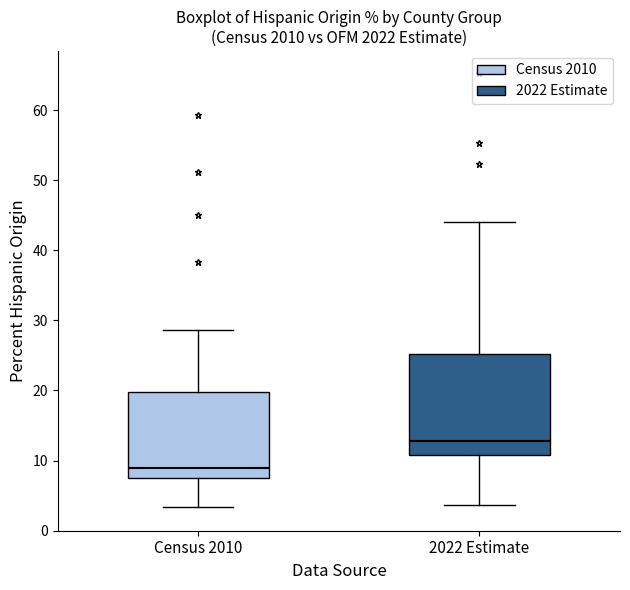

Reading left to right, read every box against the y-axis: the position of its median line, the range the box covers, and the ends of its whiskers. The values are not printed on the chart, so give them approximately, as read against the axis.

Census 2010: median 9, box 8 to 20, whiskers 3 to 29
2022 Estimate: median 13, box 11 to 25, whiskers 4 to 44